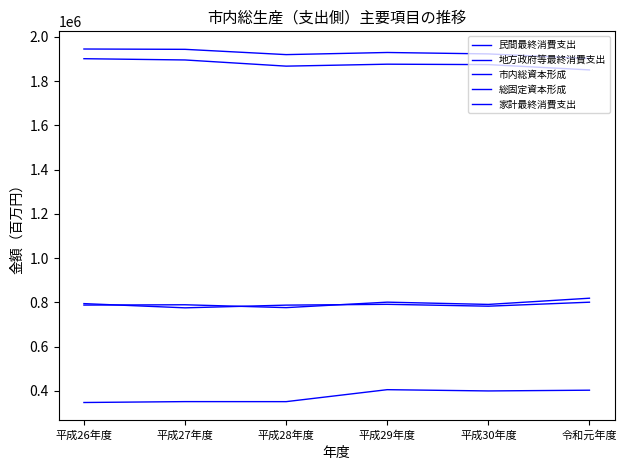

What is the minimum value for 地方政府等最終消費支出?

346981